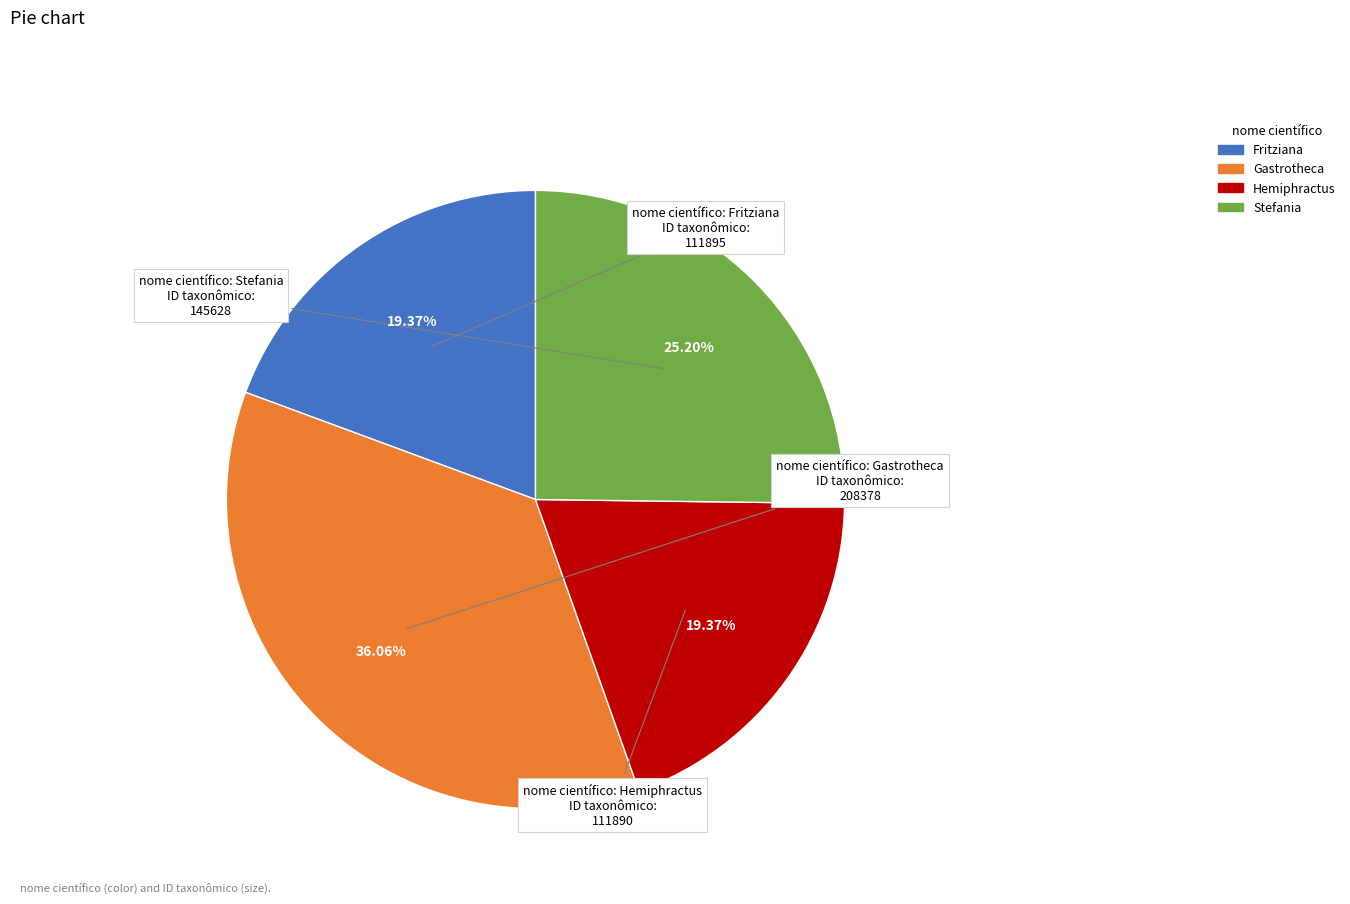

Is the sum of Gastrotheca and Fritziana greater than half?

Yes